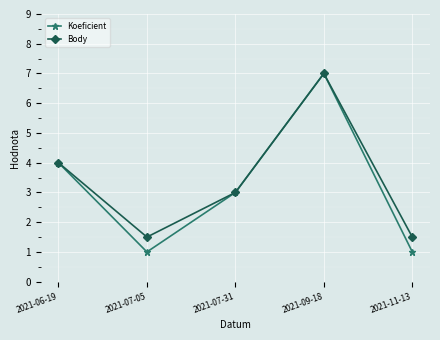

What is the sum of the Koeficient values at 2021-07-05 and 2021-09-18?

8.0